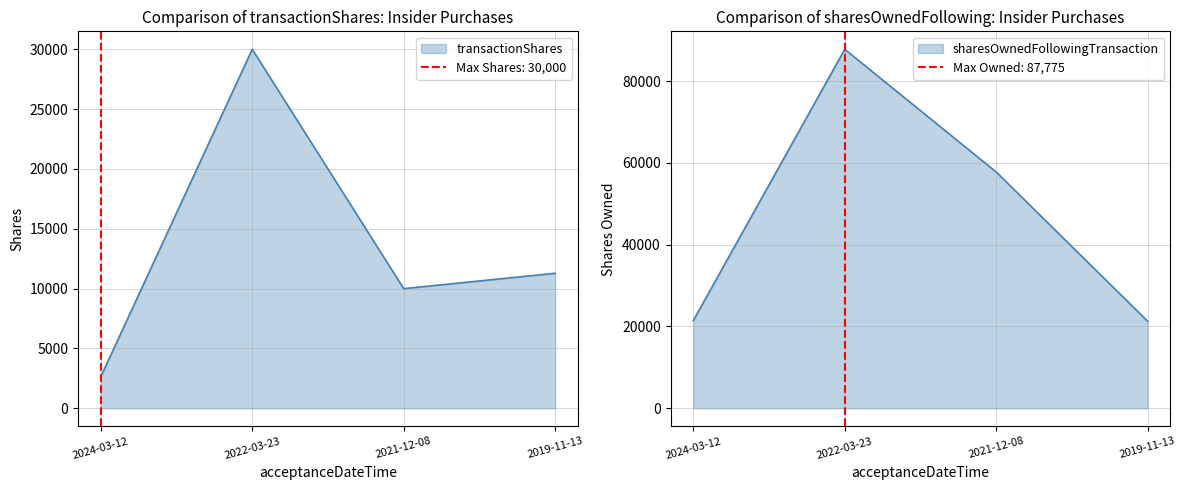

What position from the right is 2024-03-12?

4